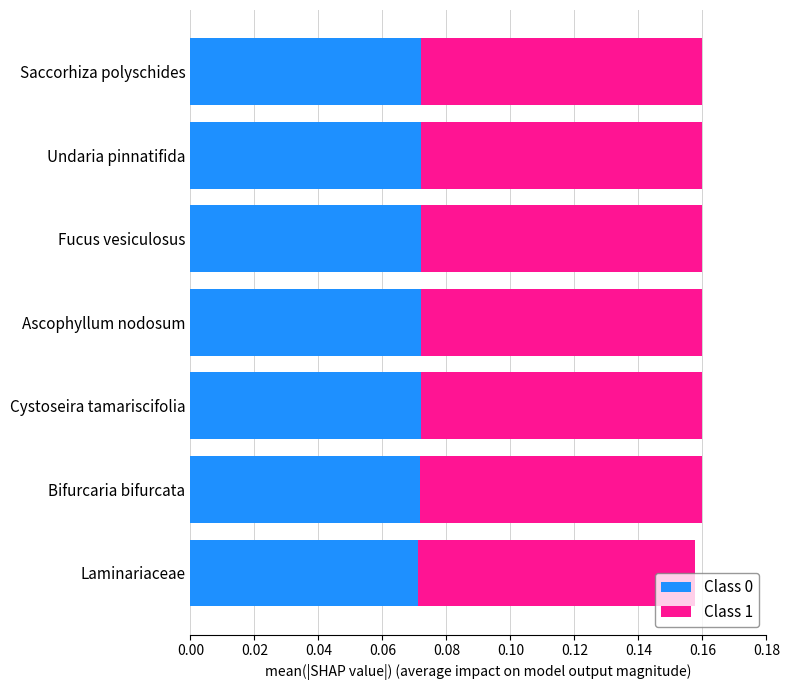

The Class 0 series shows 0.0 at Cystoseira tamariscifolia. True or false?

False